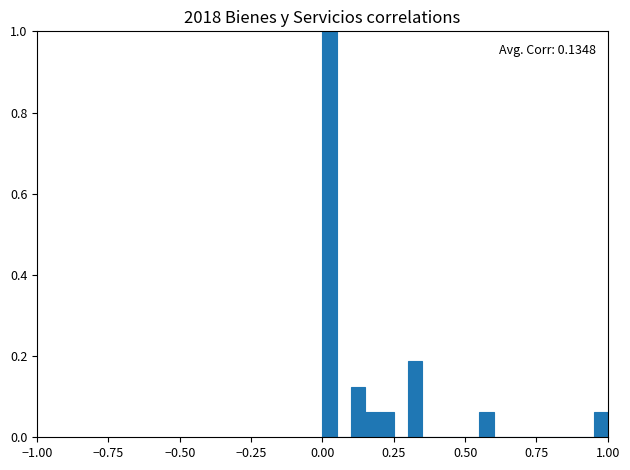

Read against the x-axis, roughly where is the centre of the tallest bar?

0.05